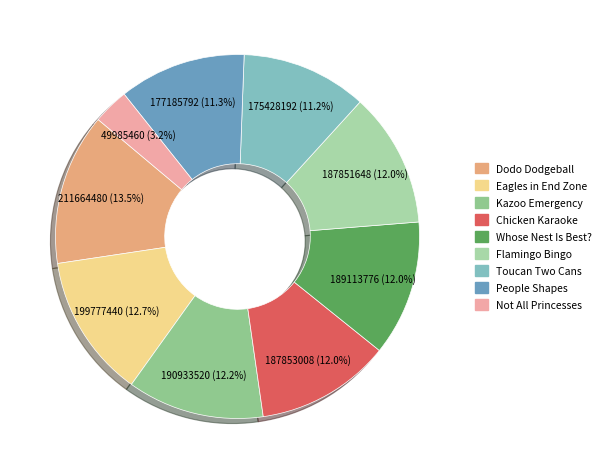

How many slices are in this pie chart?

9